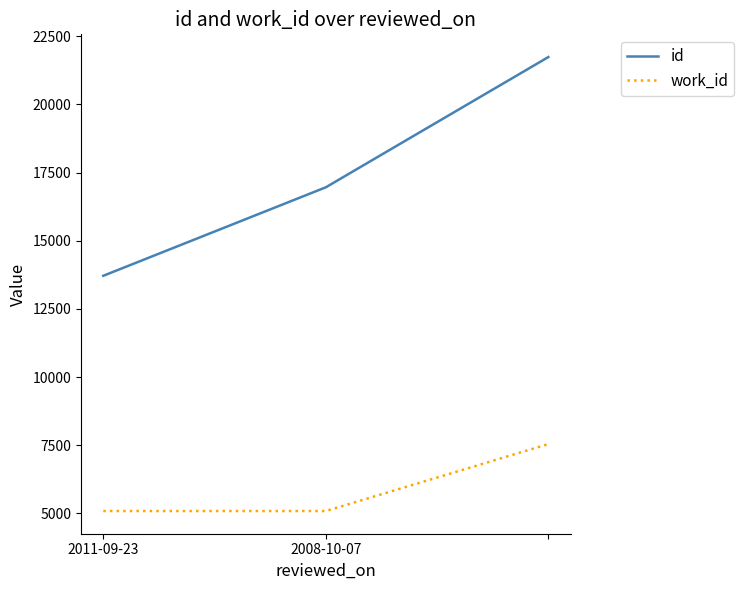

Which series has the largest range (max minus min)?

id